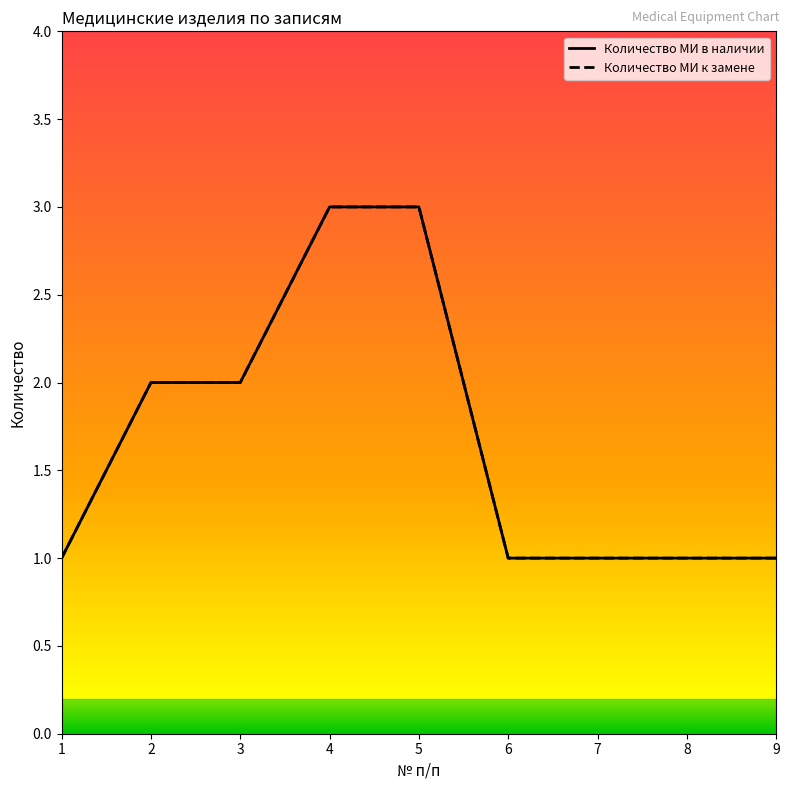

At which category is the sum across all series the highest?

4